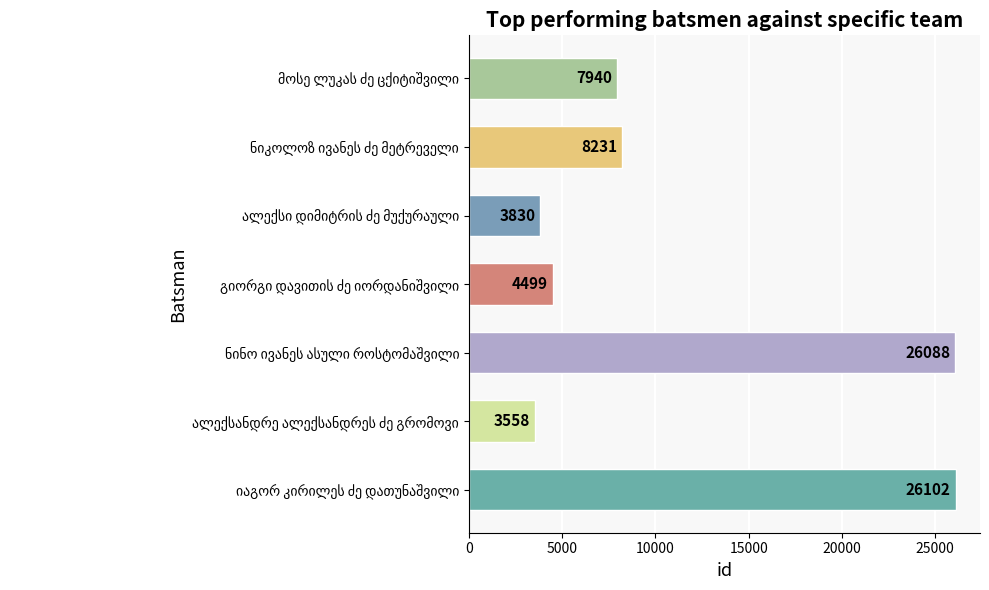

What is the sum of all values?

80248